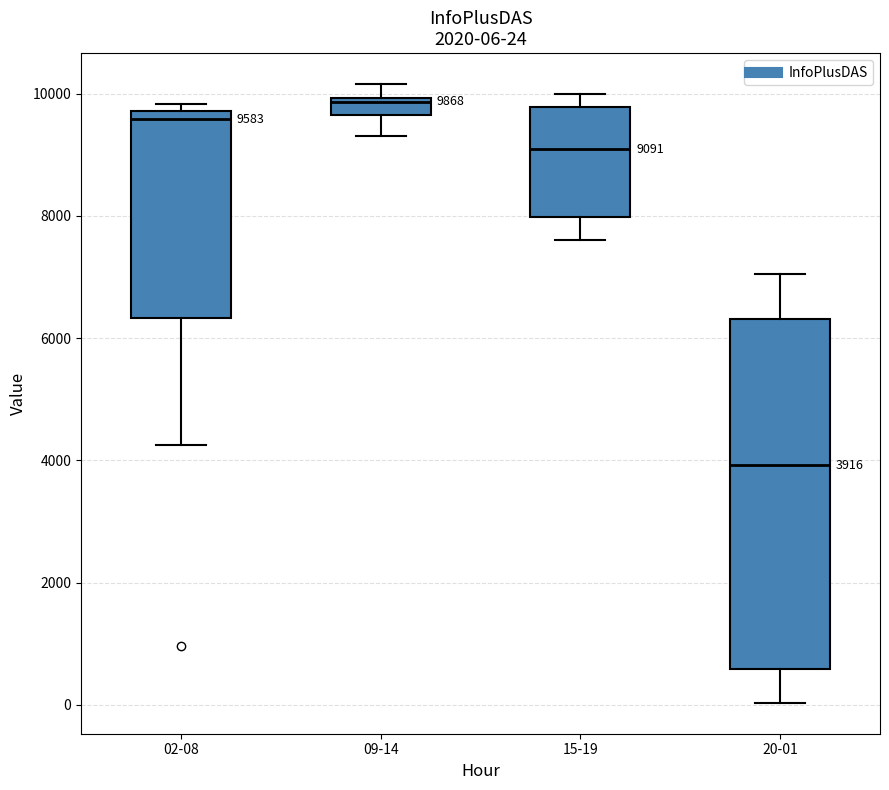

Which box has the highest median line?

09-14